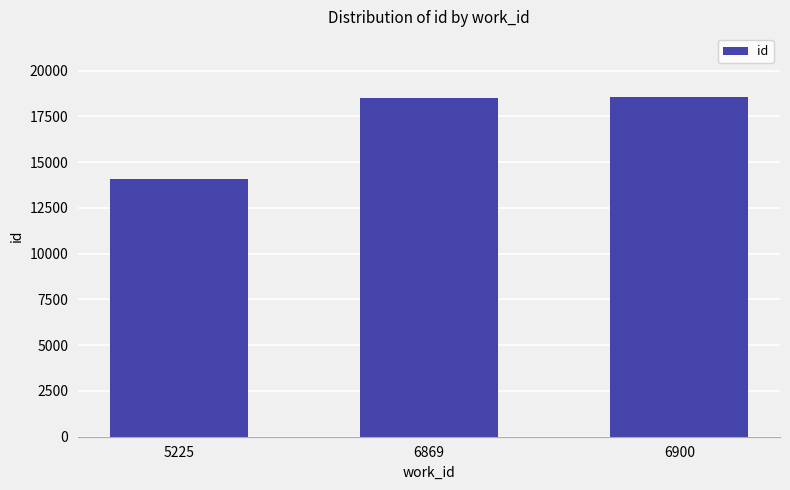

Is it true that the value at 6900 is 31756?

False